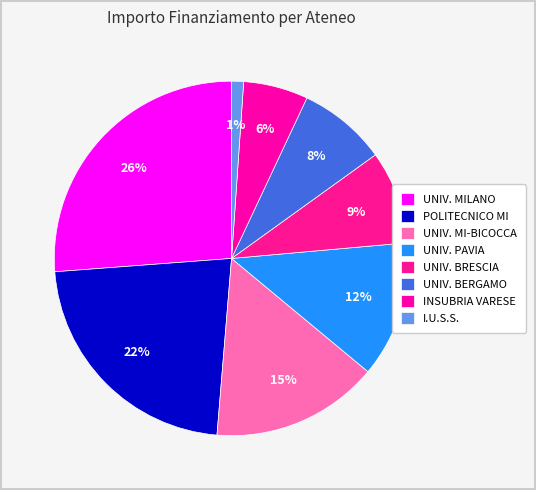

What is the largest slice in the pie chart?

UNIV. MILANO